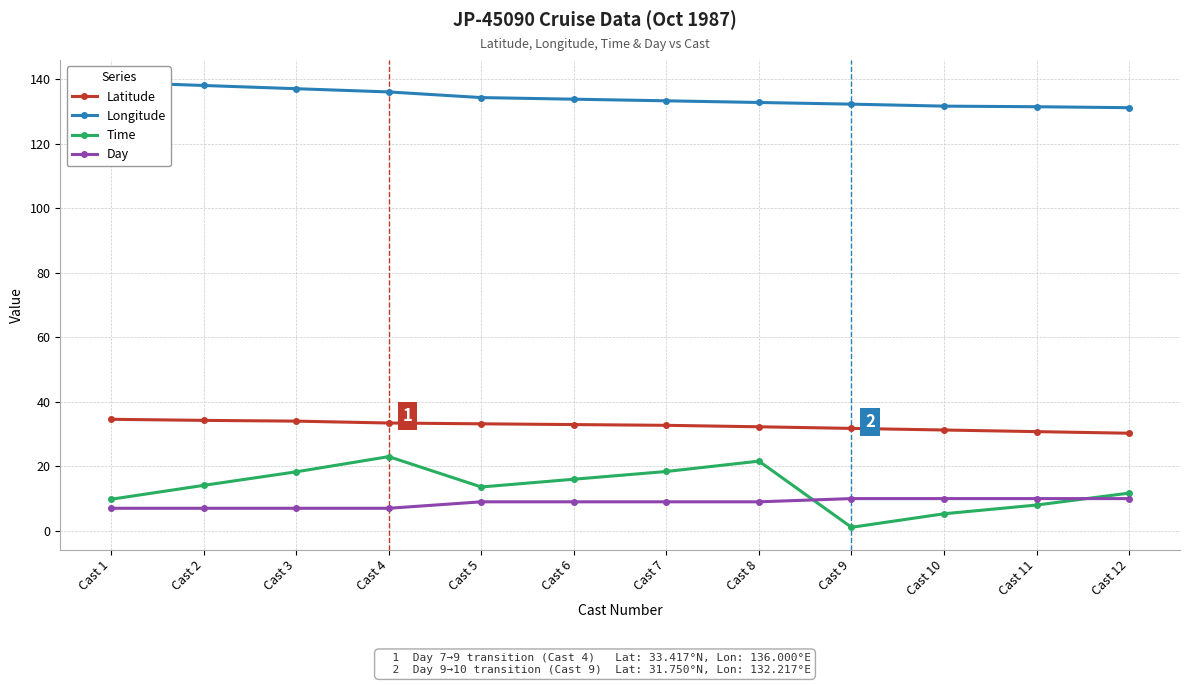

List the labels in order of Longitude value, smallest first.

Cast 12, Cast 11, Cast 10, Cast 9, Cast 8, Cast 7, Cast 6, Cast 5, Cast 4, Cast 3, Cast 2, Cast 1